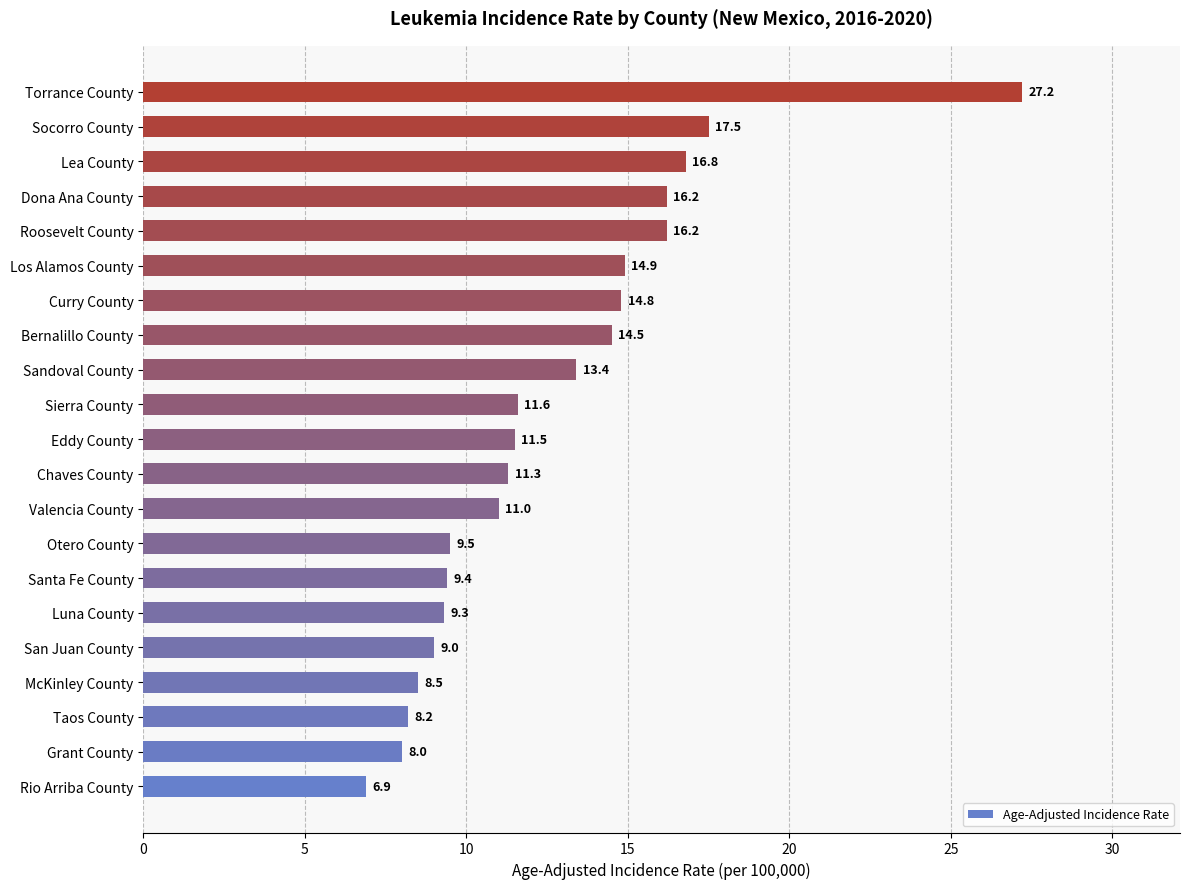

Is it true that the value at Otero County is 9.5?

True